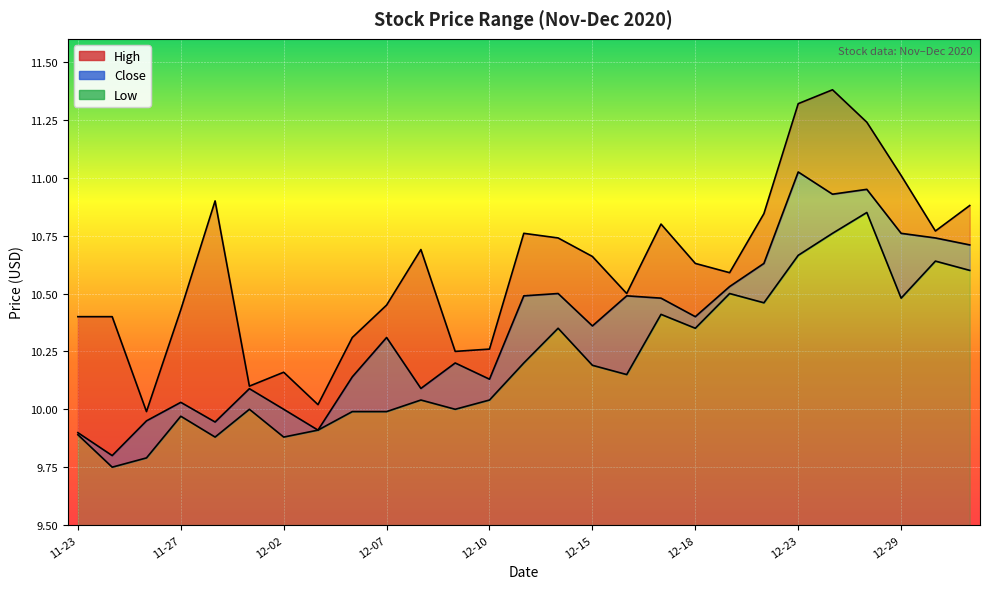

List the series in order of their overall mean, highest first.

High, Close, Low